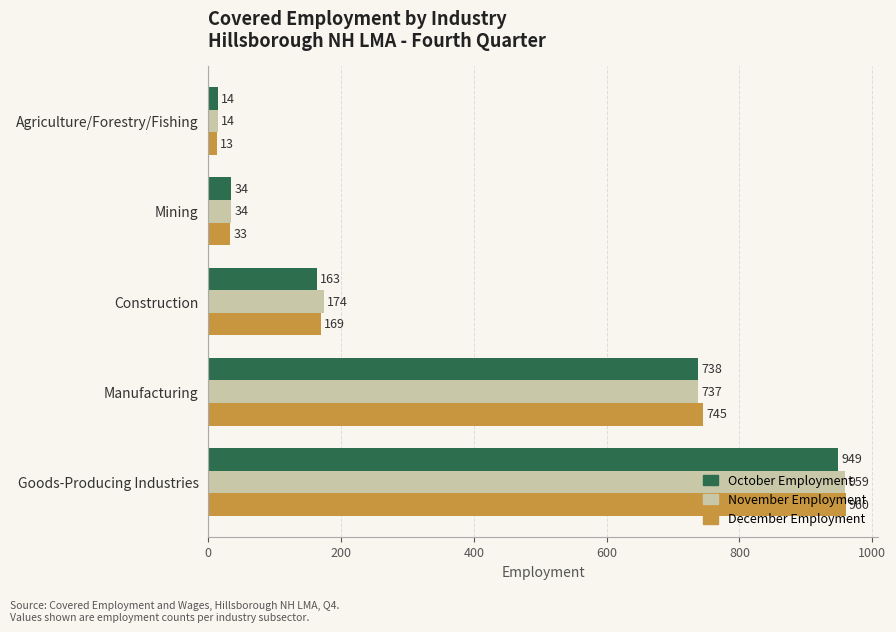

At which category is the sum across all series the highest?

Goods-Producing Industries